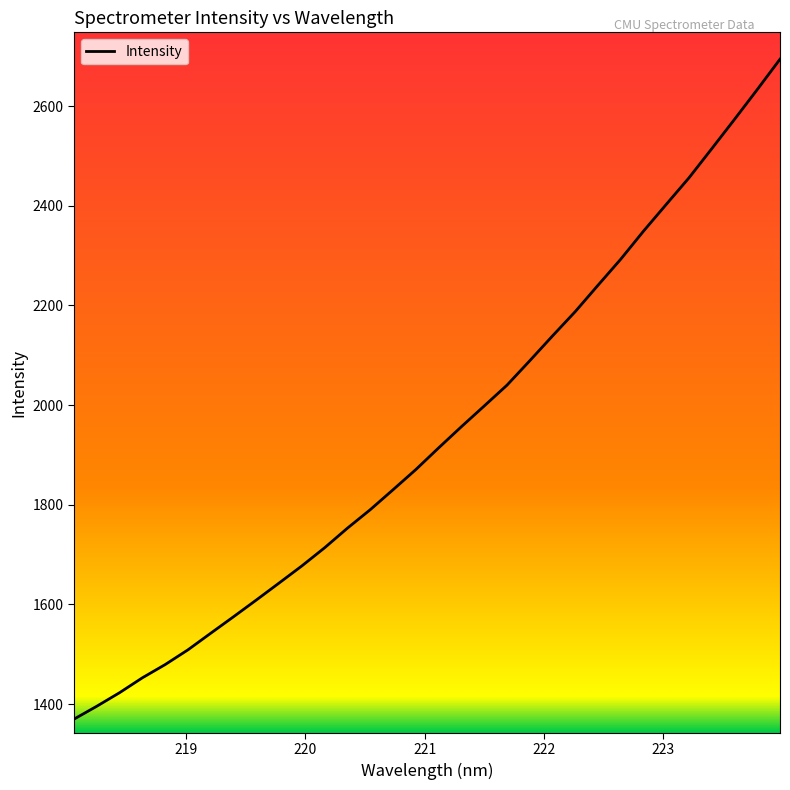

What is the difference between the maximum and minimum values?

1324.3